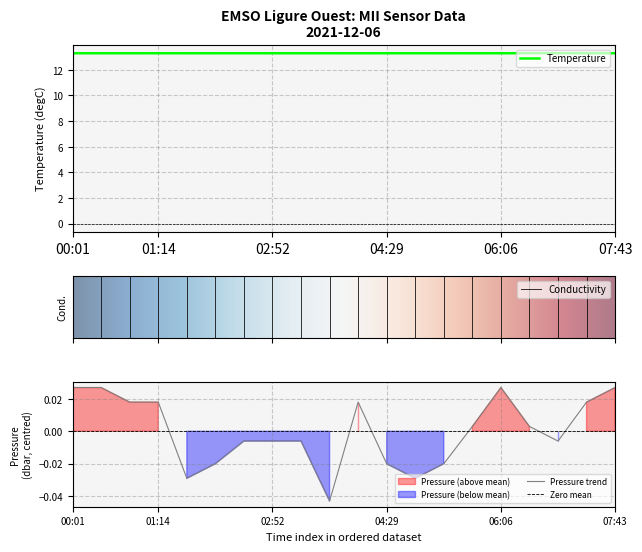

True or false: Pressure and Temperature intersect in this chart.

False